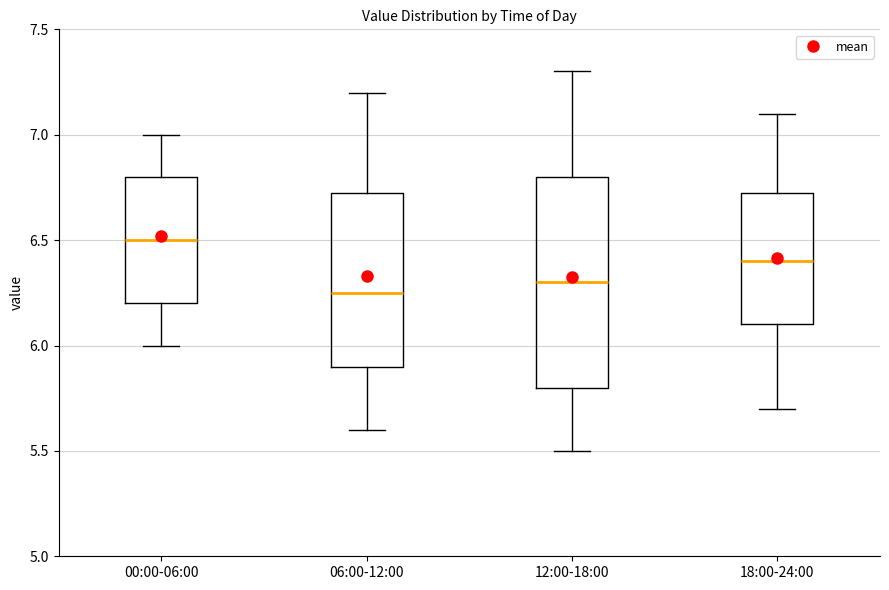

Where does the upper whisker of the box for 18:00-24:00 end on the y-axis? The values are not printed on the chart, so give them approximately, as read against the axis.

7.10